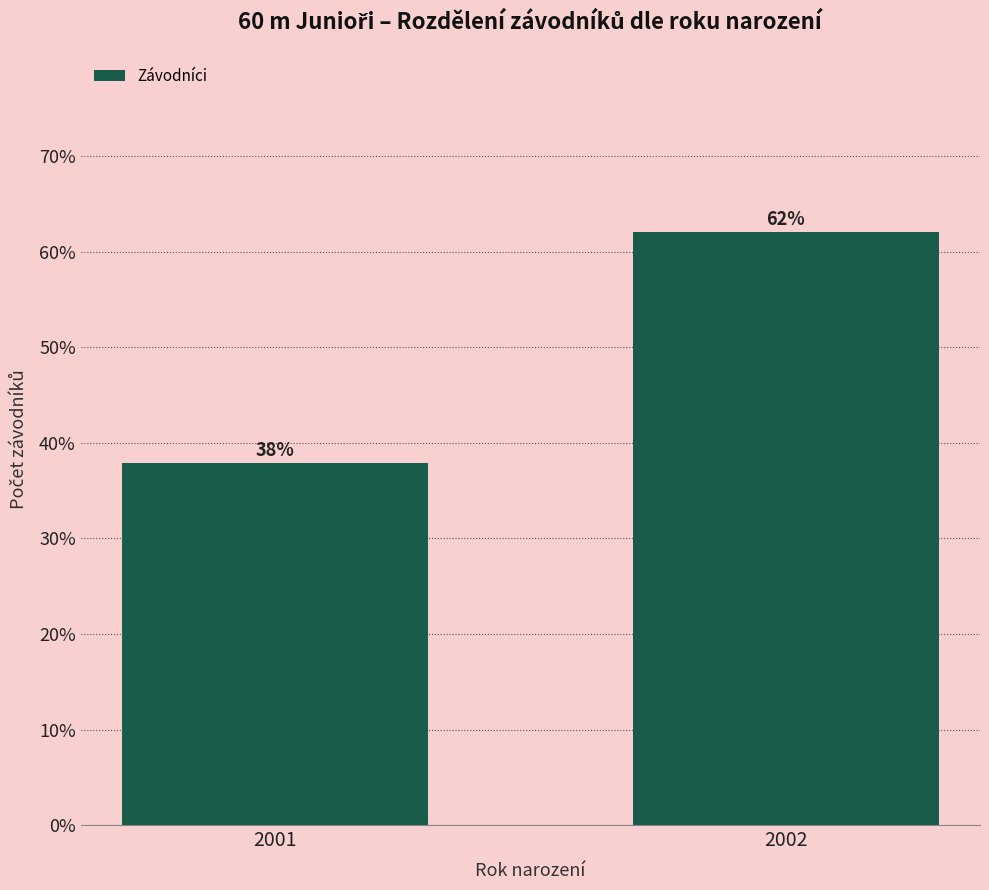

What is the value of the 1st bar from the left?

37.9